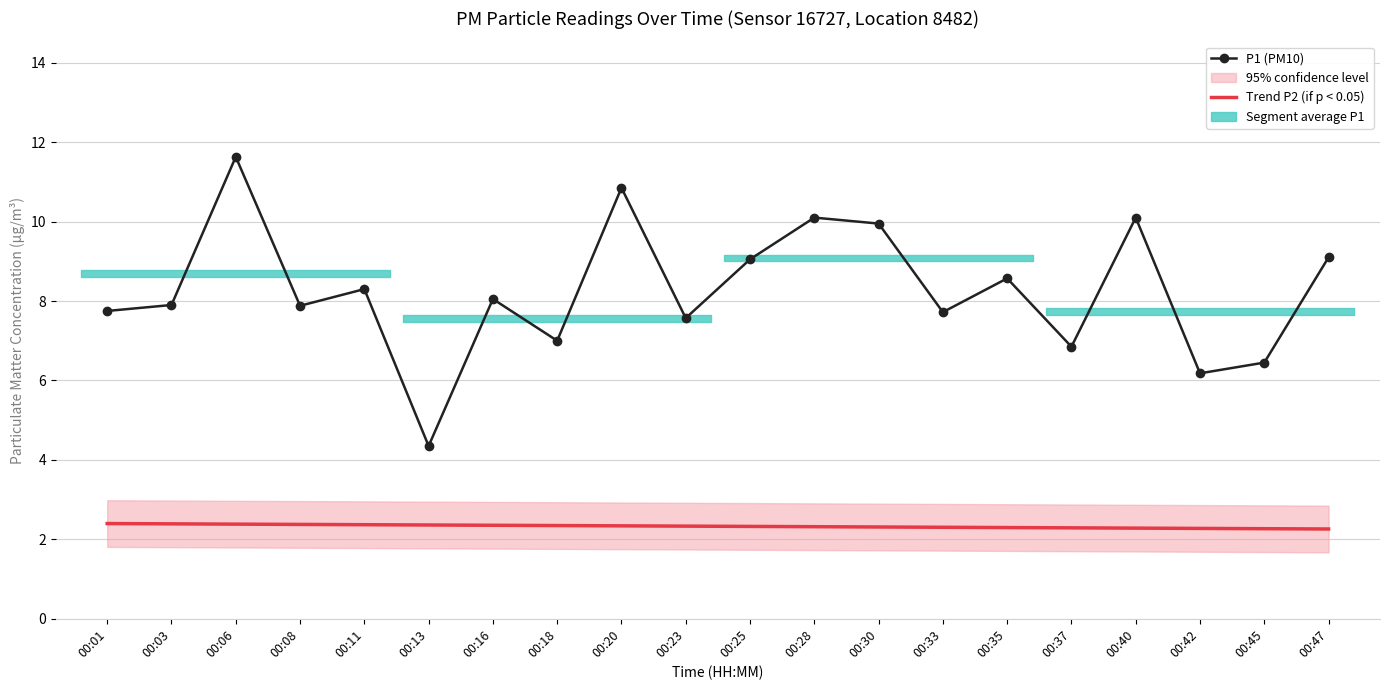

Which series changed the most between 00:08 and 00:18?

P1 (PM10)